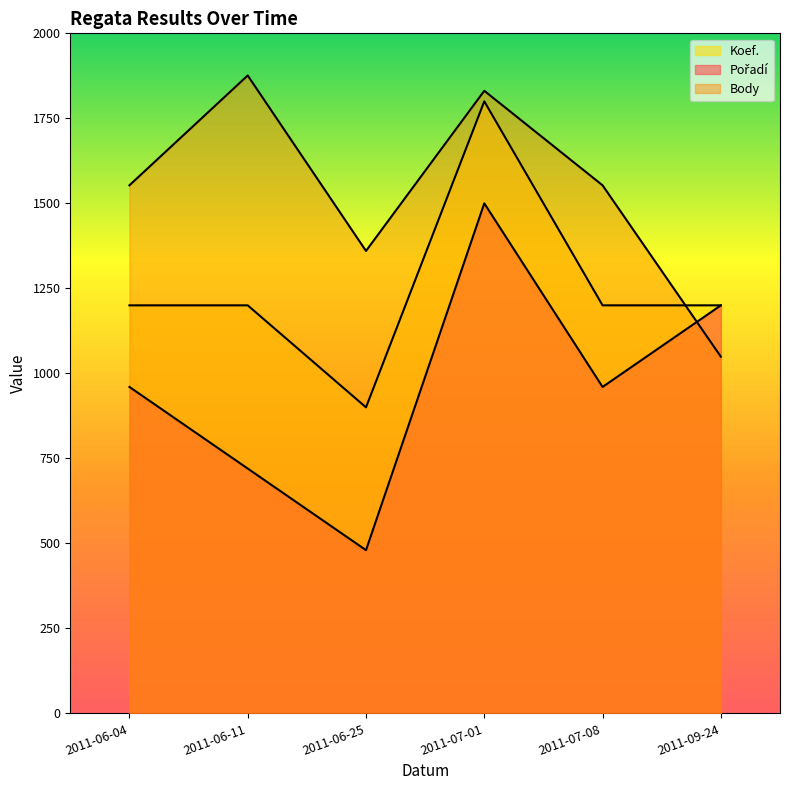

Count the number of data series in this chart.

3